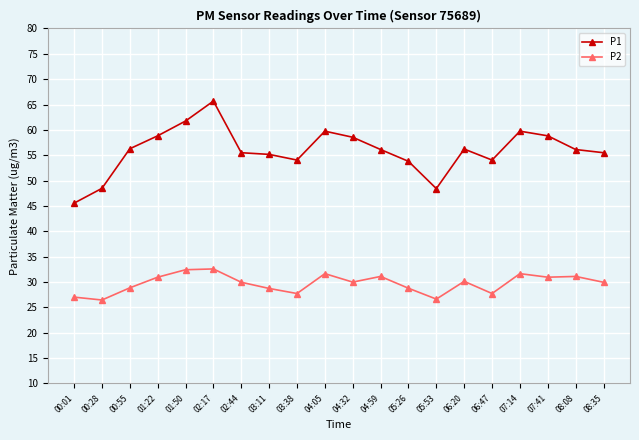

True or false: P2 and P1 cross at least once.

False